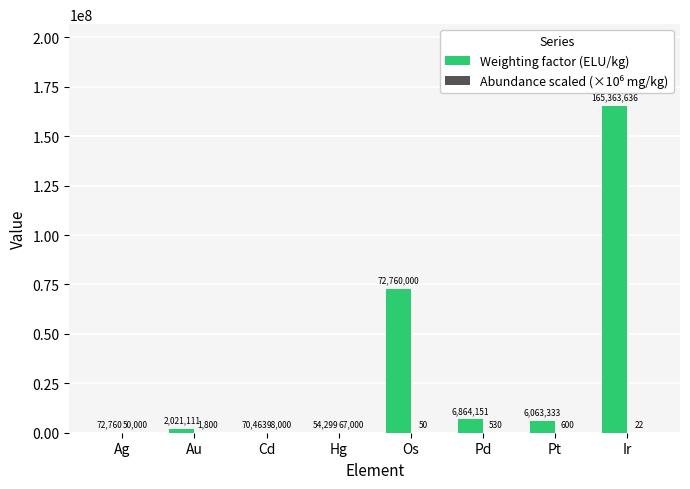

Which category has the highest value in the Weighting factor (ELU/kg) series?

Ir